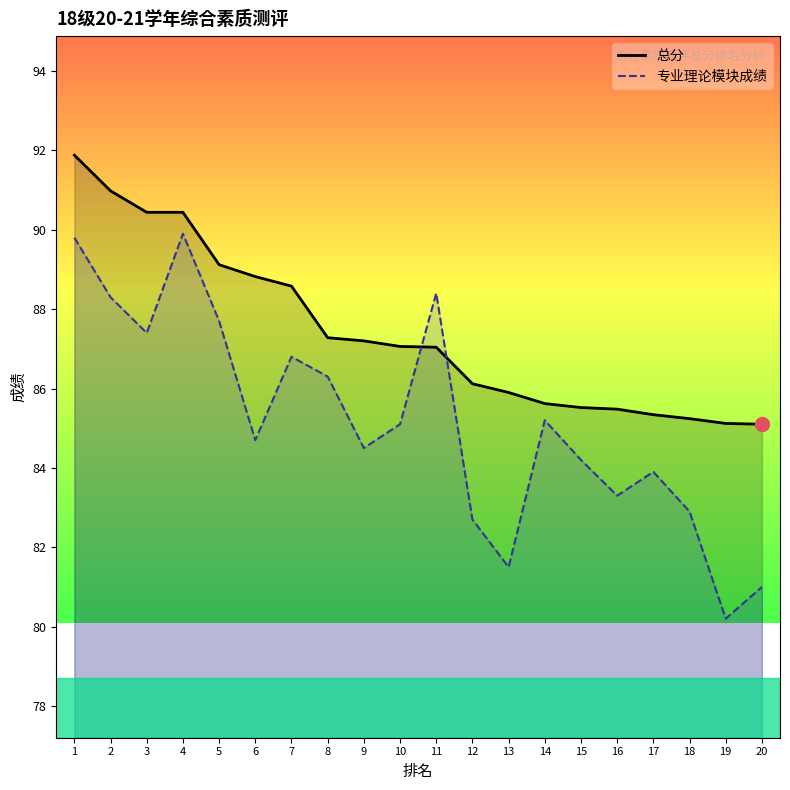

Where is the first local minimum for 专业理论模块成绩?

3